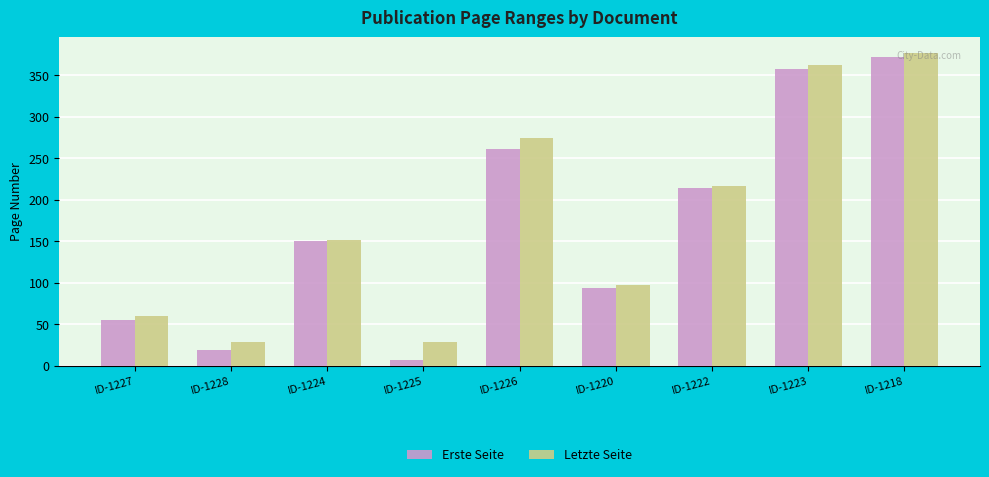

What is the sum of all Letzte Seite values?

1595